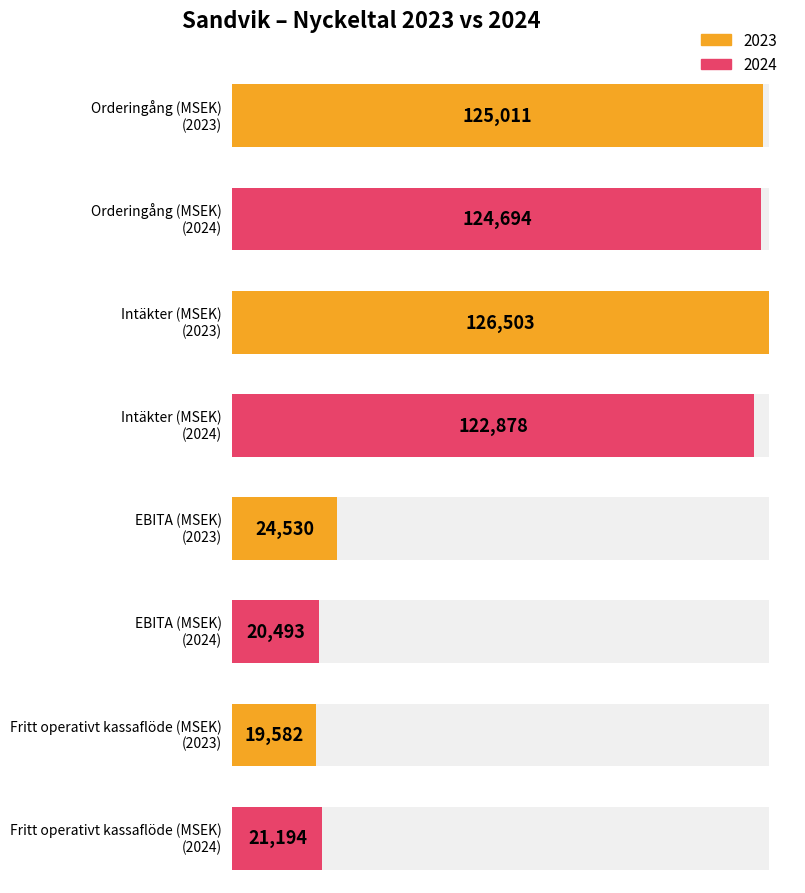

Read the 2024 value at Orderingång (MSEK), to the nearest 100.

124700